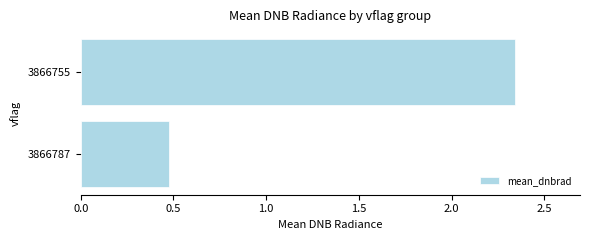

Where is the data nearest to the value 1?

3866787